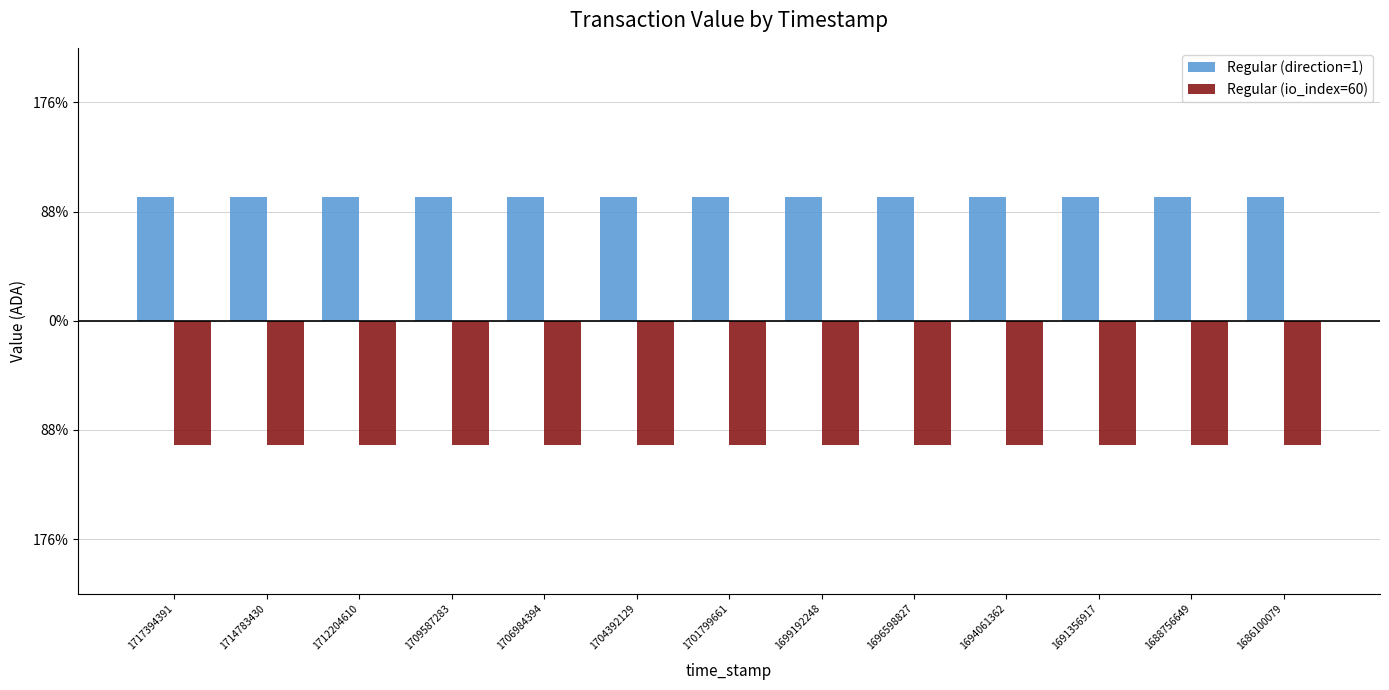

What are all the series names shown in the legend?

Regular (direction=1), Regular (io_index=60)